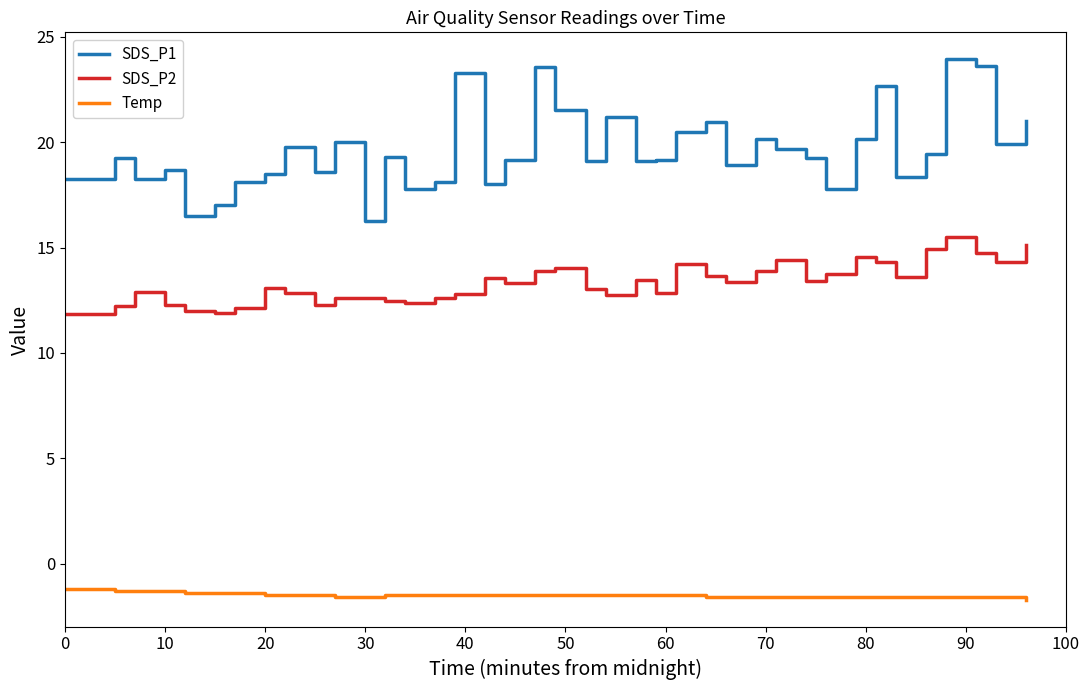

What is the maximum value for Temp?

-1.2